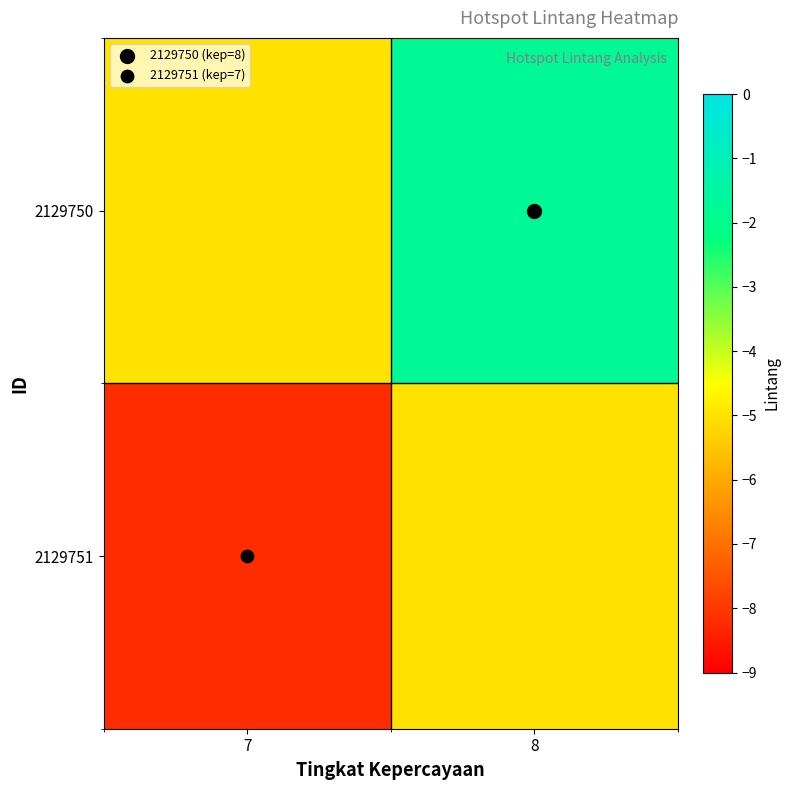

At how many categories does at least one series exceed -4?

1